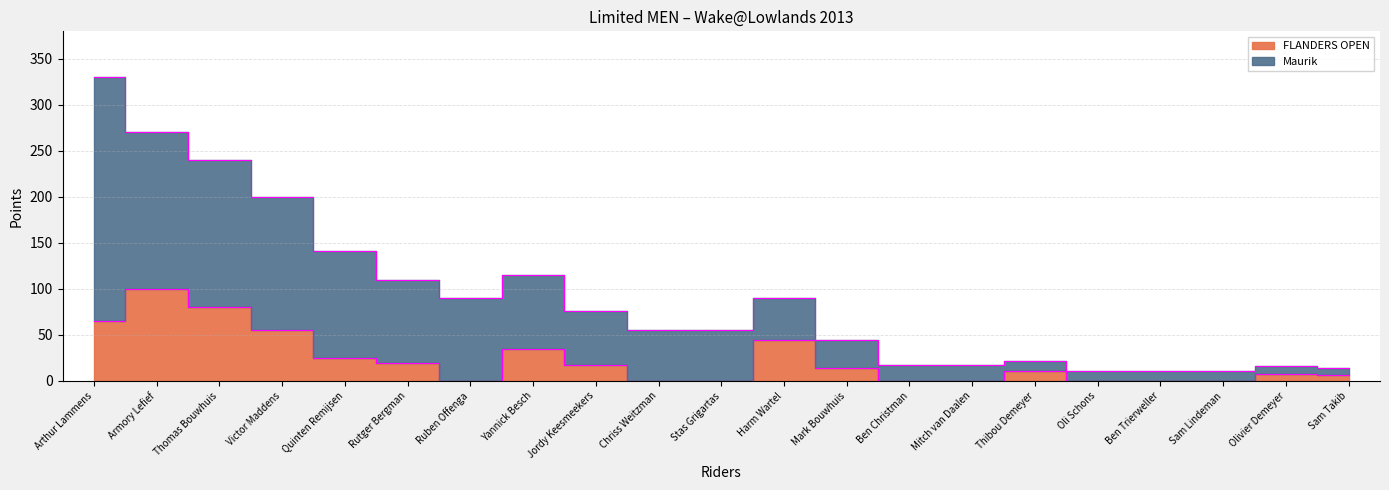

True or false: FLANDERS OPEN and Maurik intersect in this chart.

False